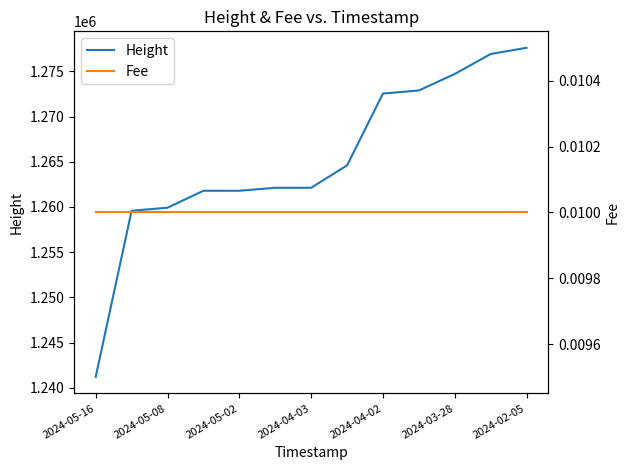

True or false: Fee has more than 1 points higher than both neighbors.

False